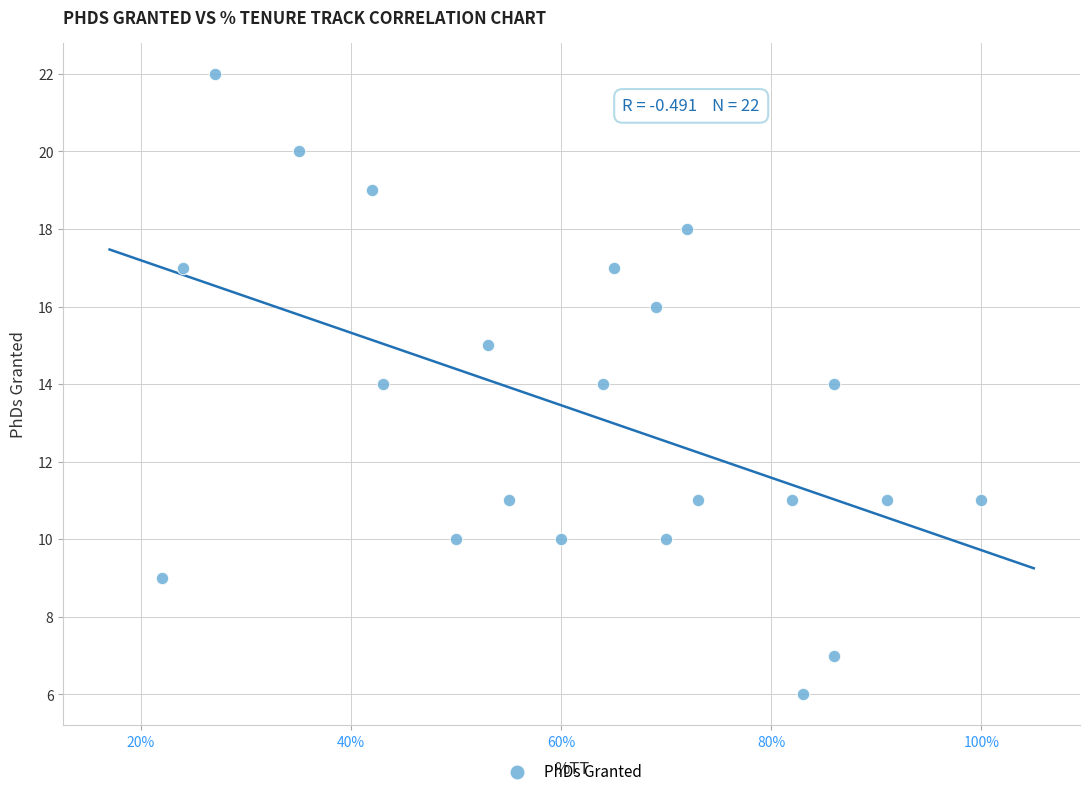

What is the range of Y values (max minus min)?

16